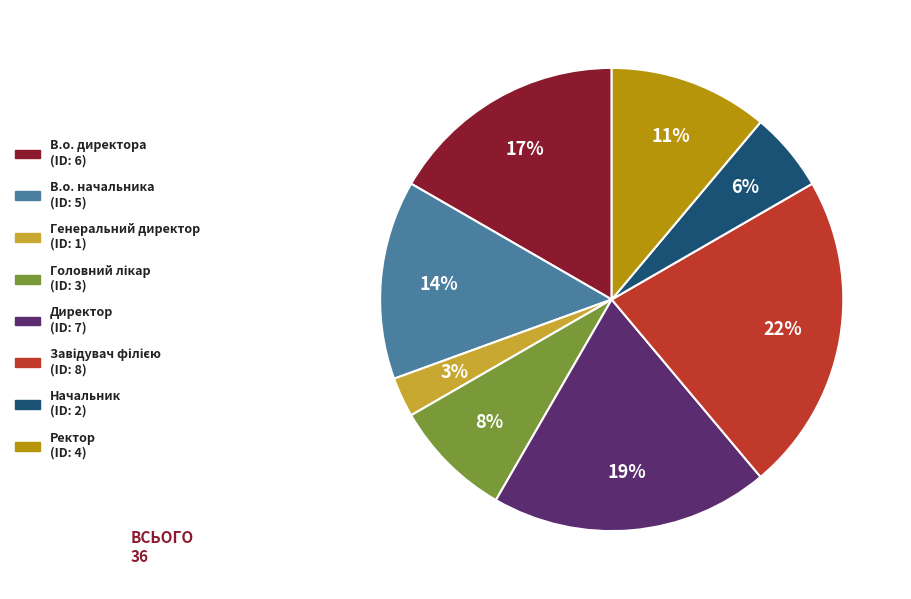

Does any single category account for the majority?

No